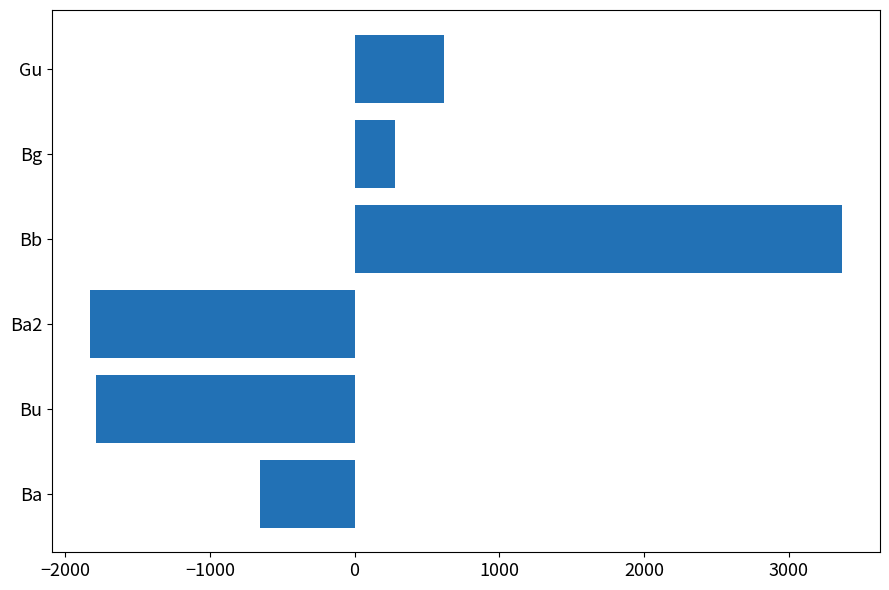

Rank the categories by value from lowest to highest.

Ba2, Bu, Ba, Bg, Gu, Bb